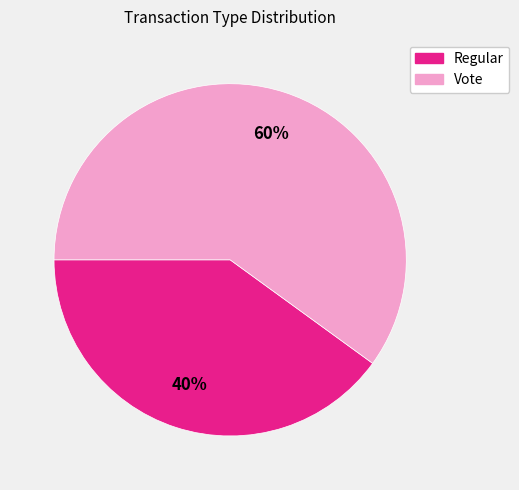

Is Regular the majority of the pie?

No